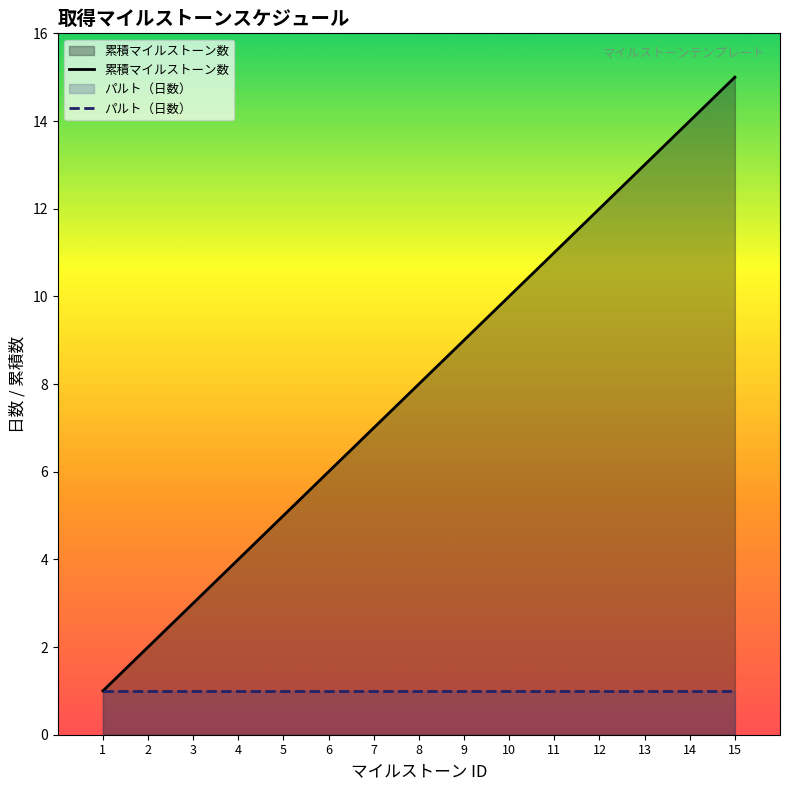

Which category has the highest value in the パルト（日数） series?

1